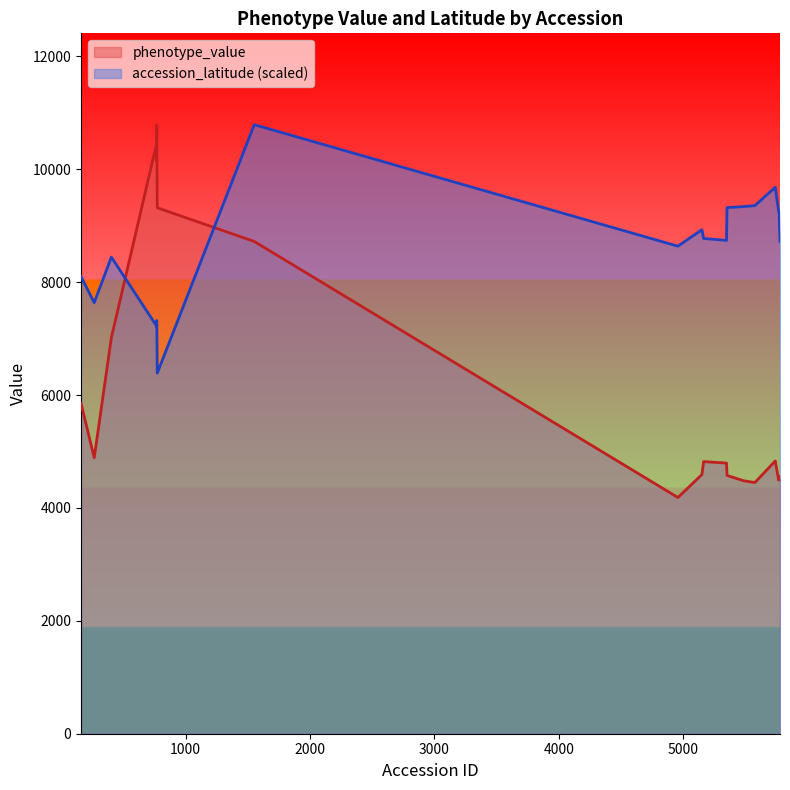

Which series has the widest spread of values?

phenotype_value